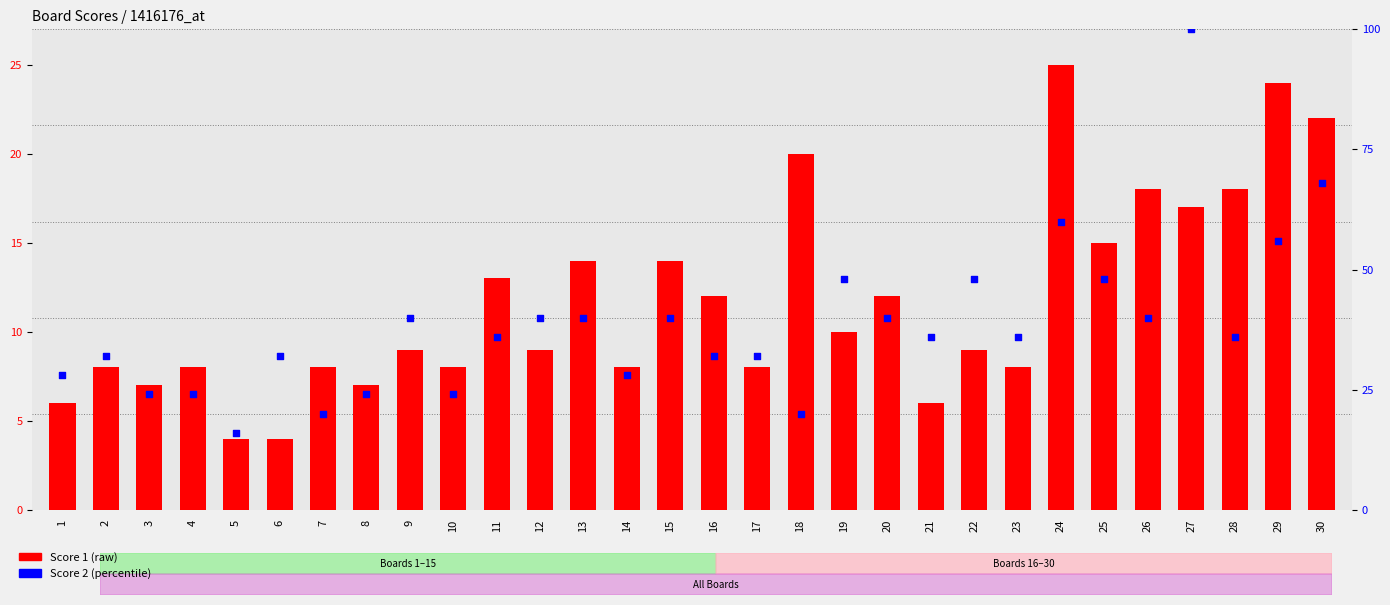

Which series contains the lowest Y value?

Score 1